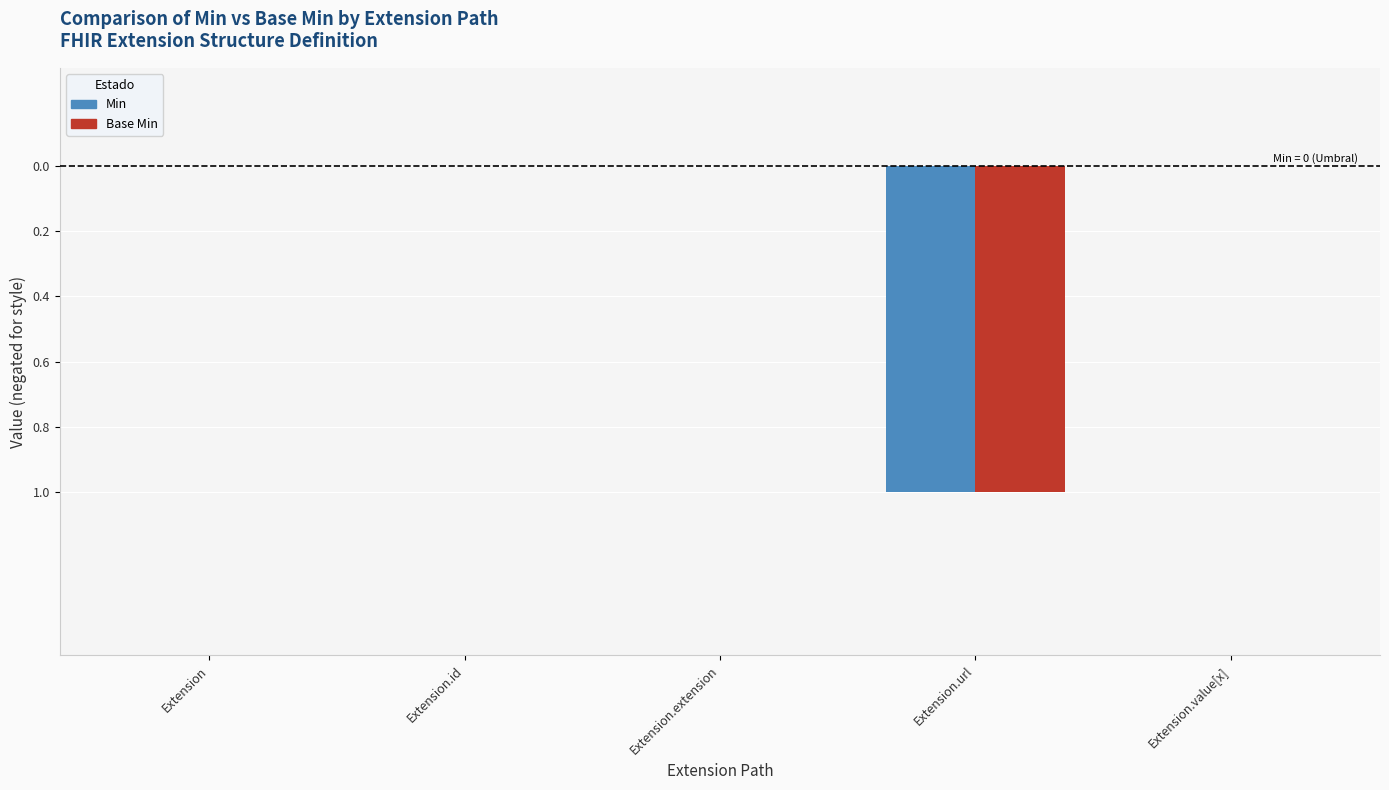

Are the bars grouped side by side (vs. stacked)?

Yes